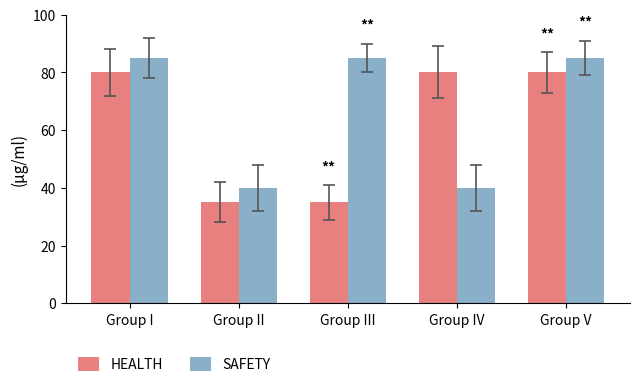

Rank the series by their average value, from lowest to highest.

HEALTH, SAFETY